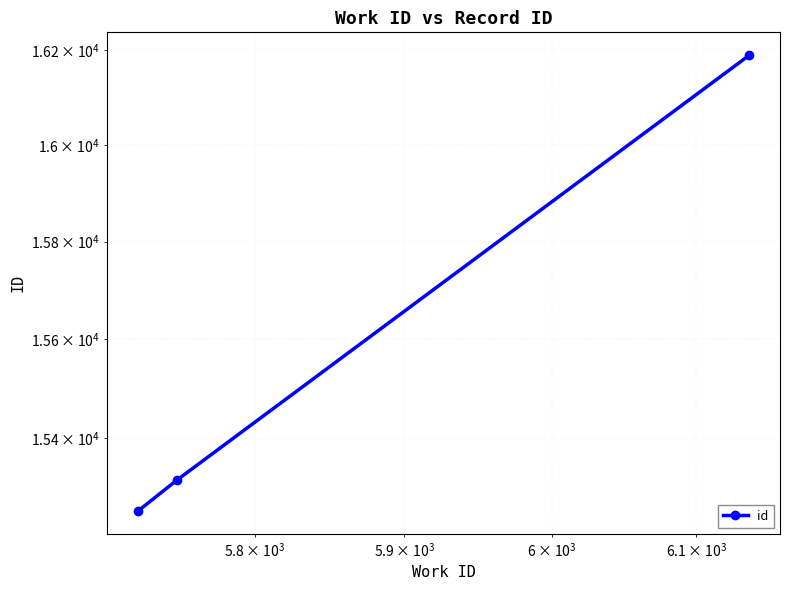

What is the difference between the maximum and second lowest values?

874